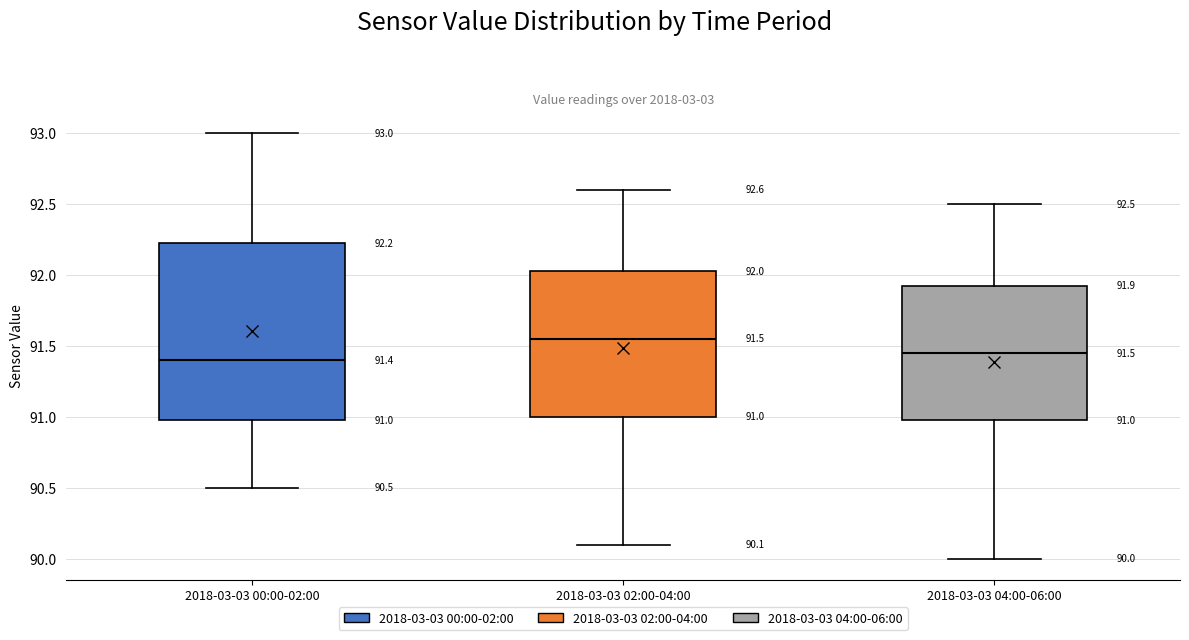

Comparing the boxes themselves (not the whiskers), which one is the tallest?

2018-03-03 00:00-02:00